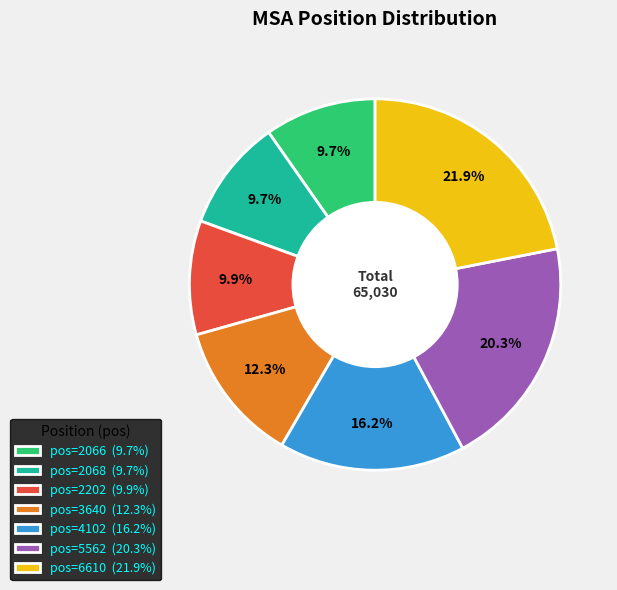

Does any single category account for the majority?

No